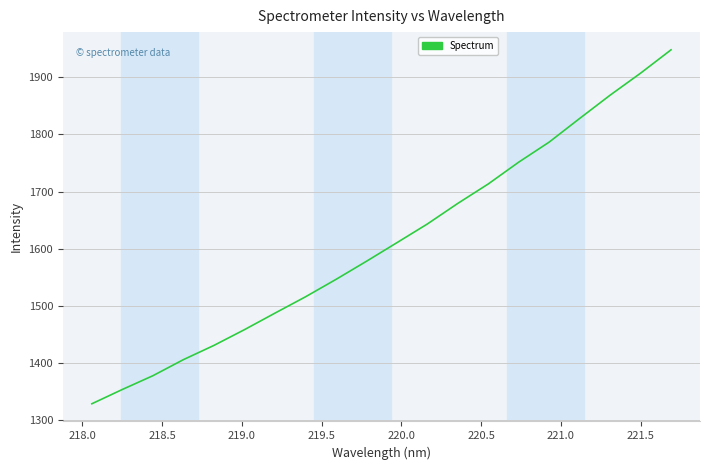

Does the chart display data point markers on the line(s)?

No